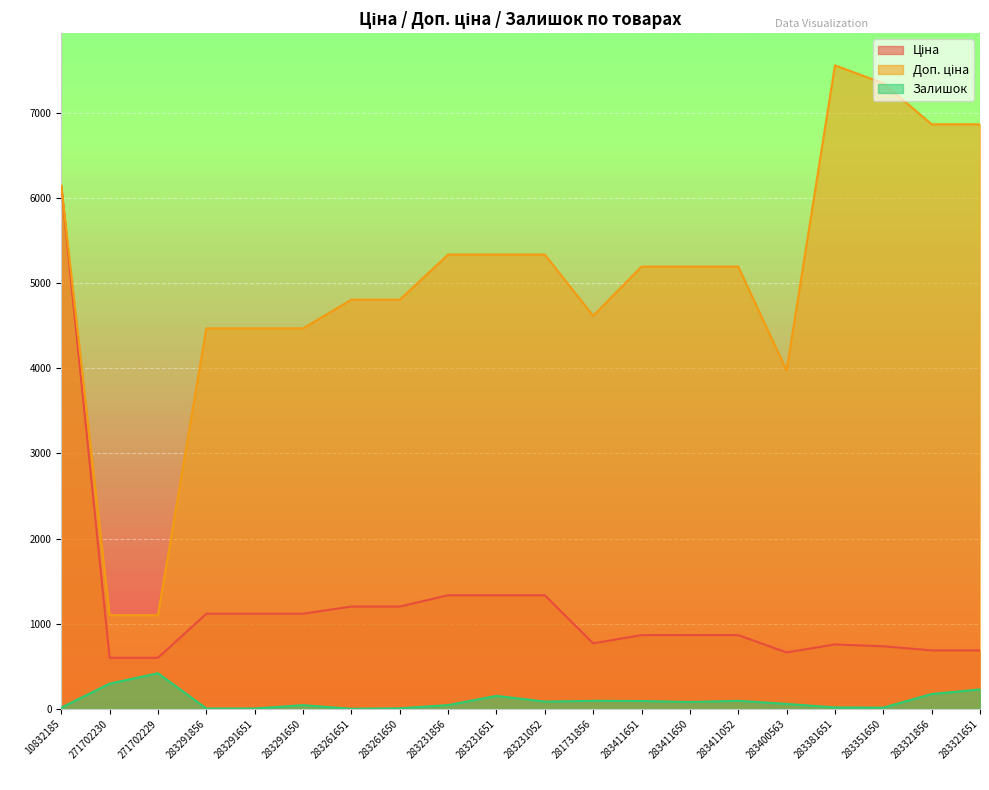

What is the label of the 3rd point from the left?

271702229